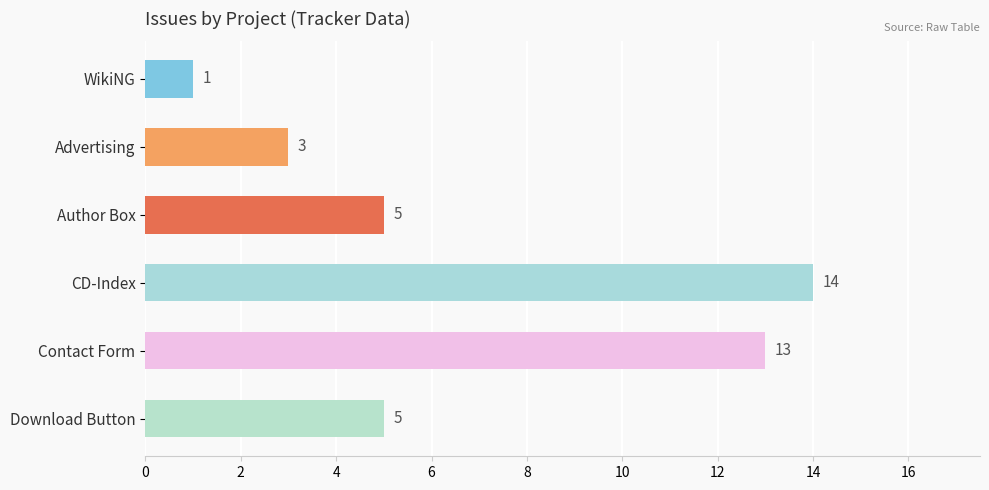

What is the maximum value shown in the chart?

14